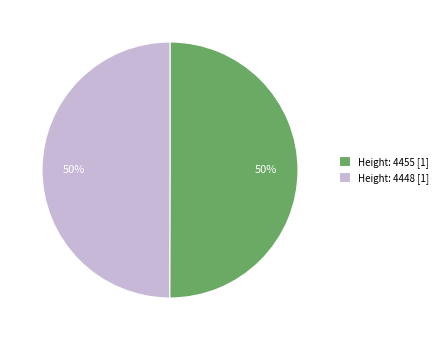

Combined, do Height: 4455 [1] and Height: 4448 [1] account for over 50%?

Yes